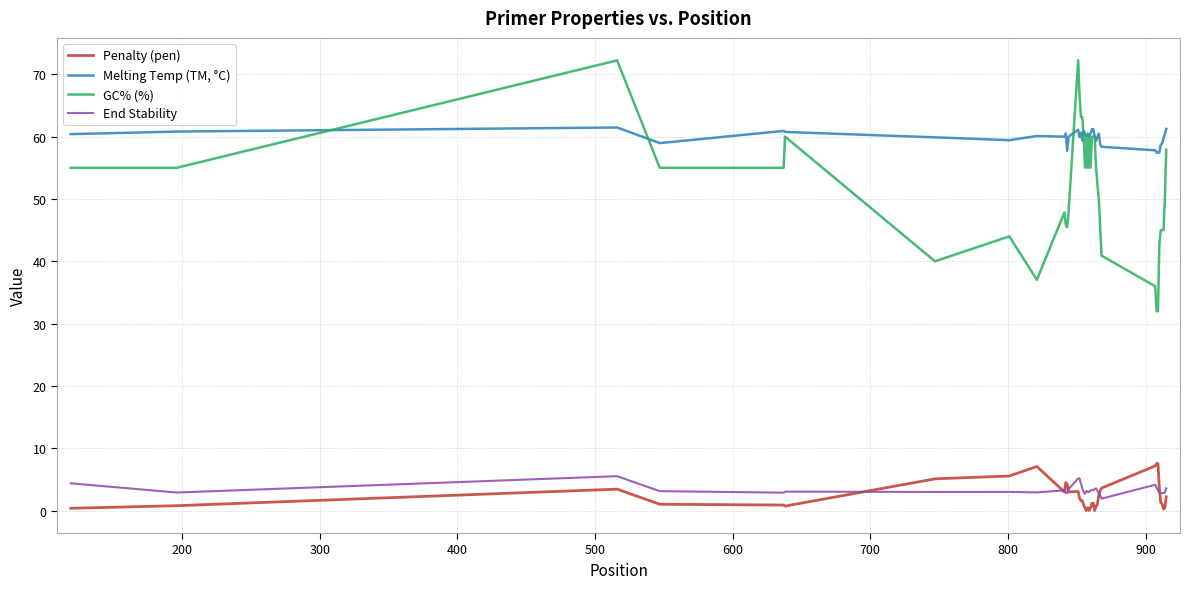

True or false: End Stability and GC% (%) intersect in this chart.

False